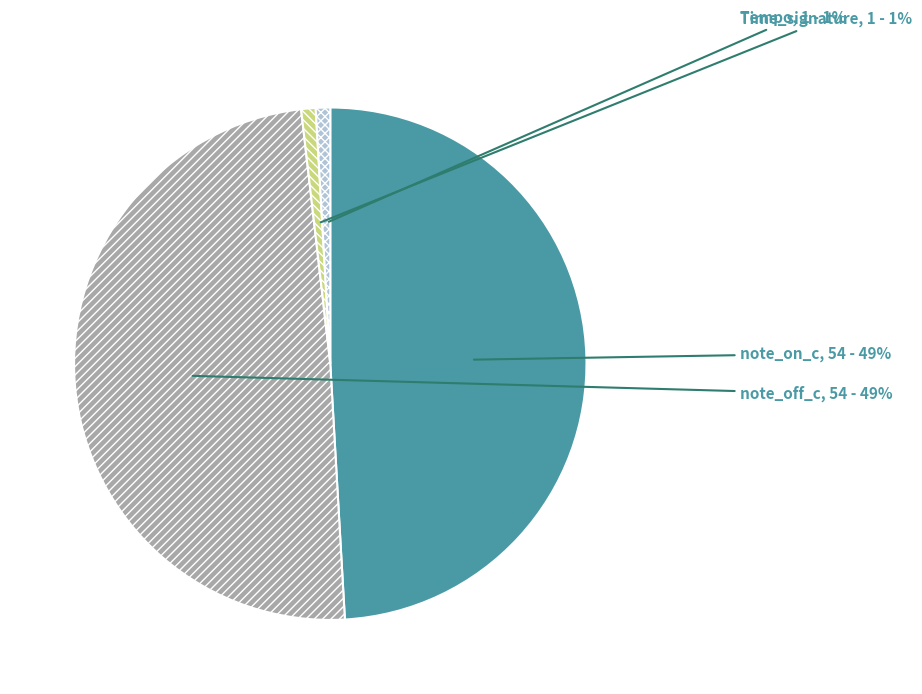

What is the ratio of the value at note_off_c to the value at note_on_c?

1.0